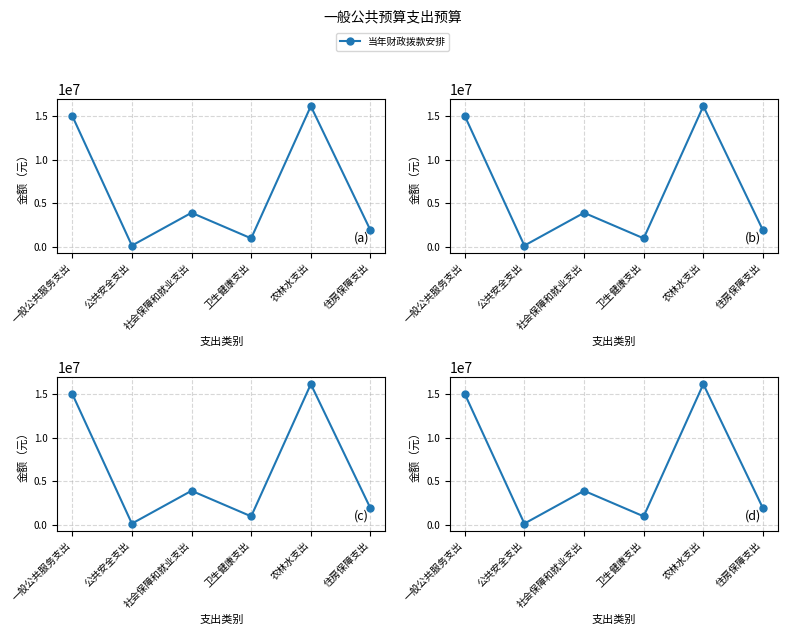

List the labels in order of value, smallest first.

公共安全支出, 卫生健康支出, 住房保障支出, 社会保障和就业支出, 一般公共服务支出, 农林水支出